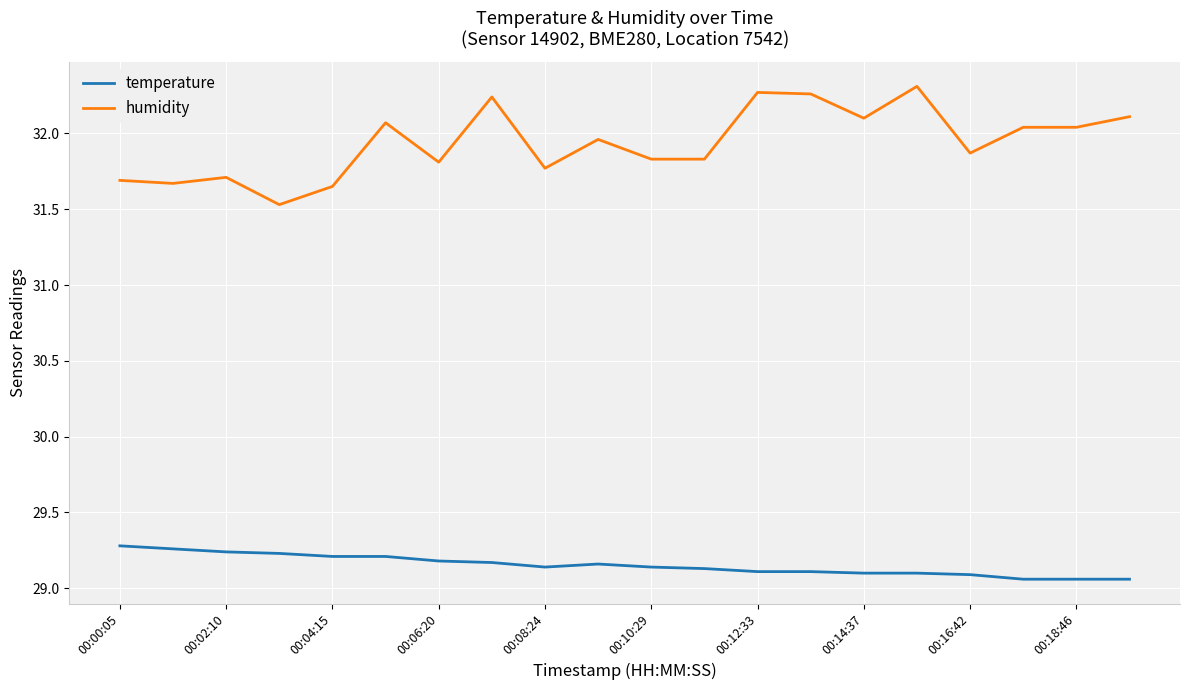

Rank the series by their maximum value, from lowest to highest.

temperature, humidity